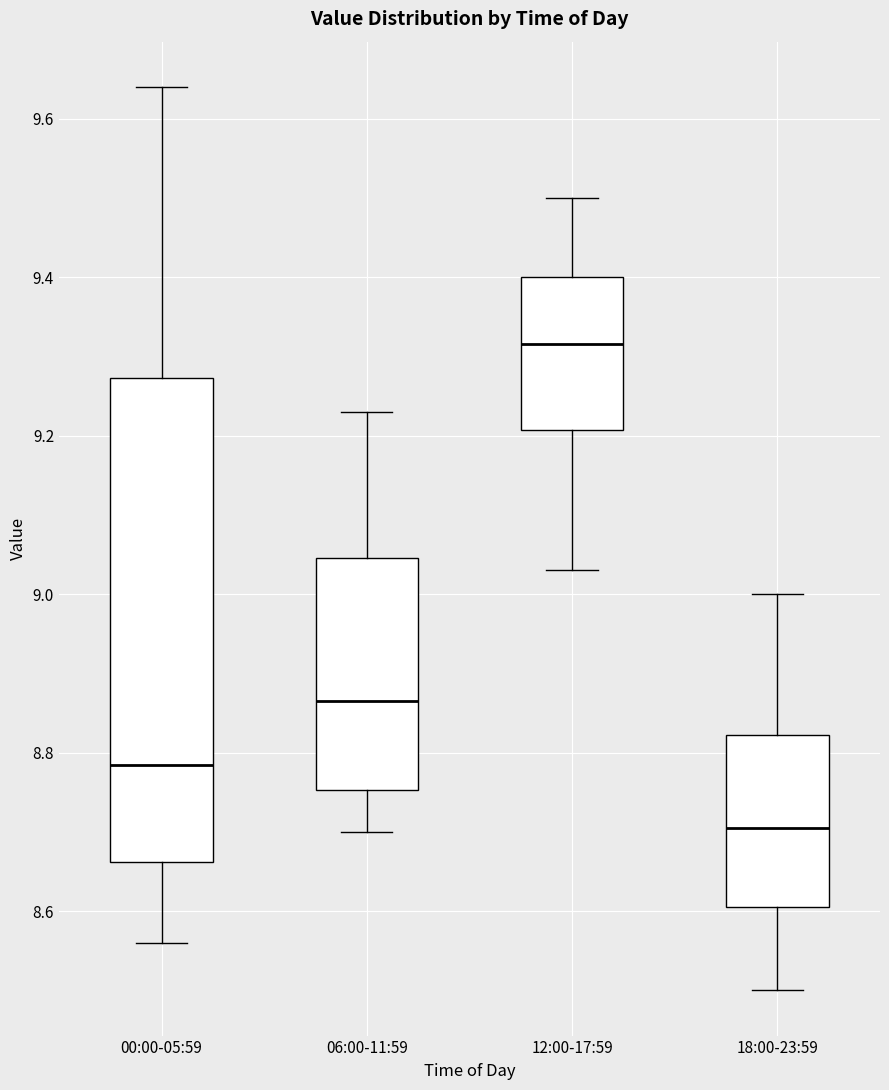

Comparing the boxes themselves (not the whiskers), which one is the tallest?

00:00-05:59